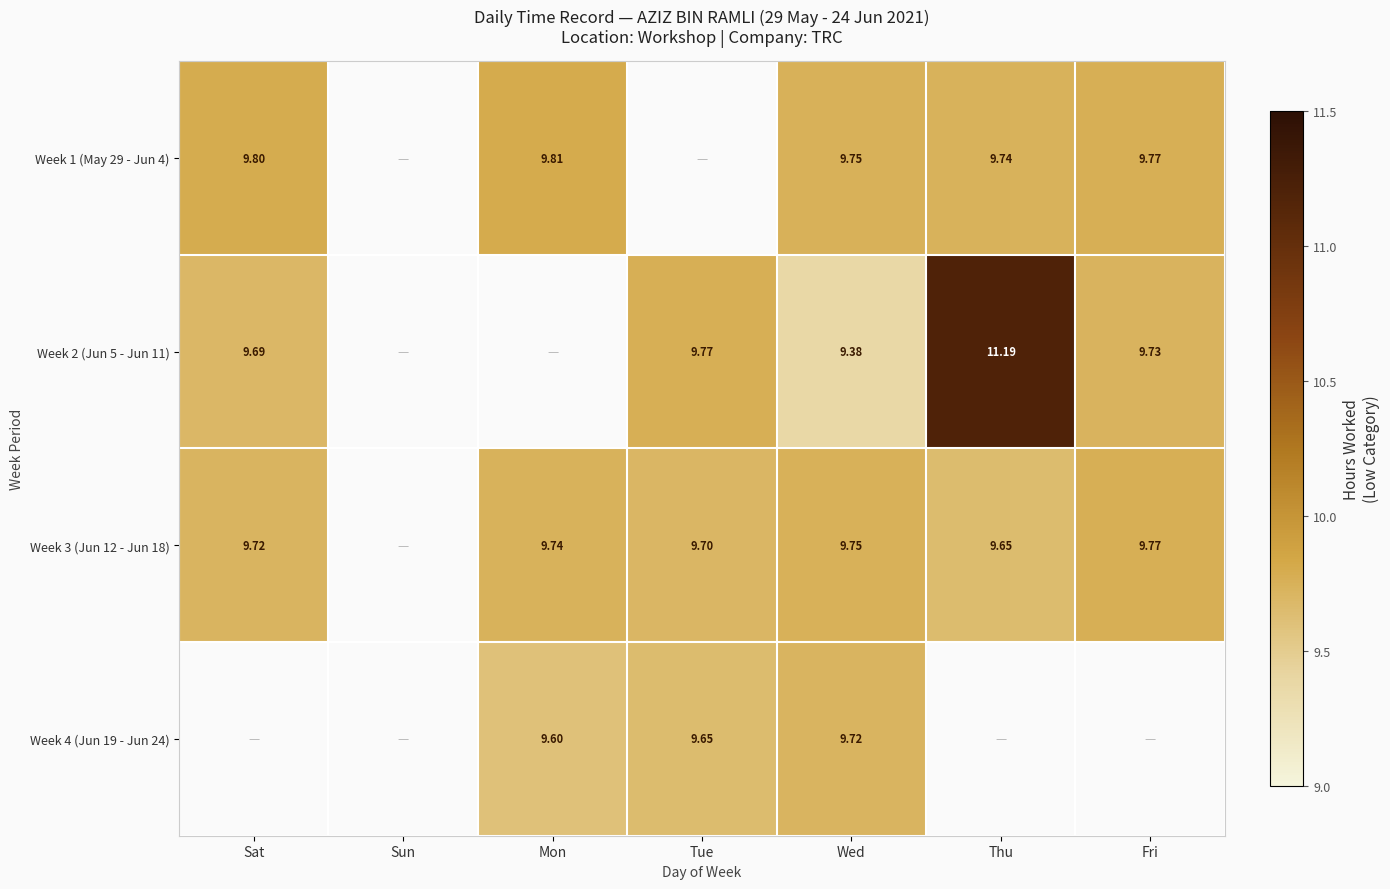

The value of Week 4 (Jun 19 - Jun 24) at Tue is 4.3. True or false?

False